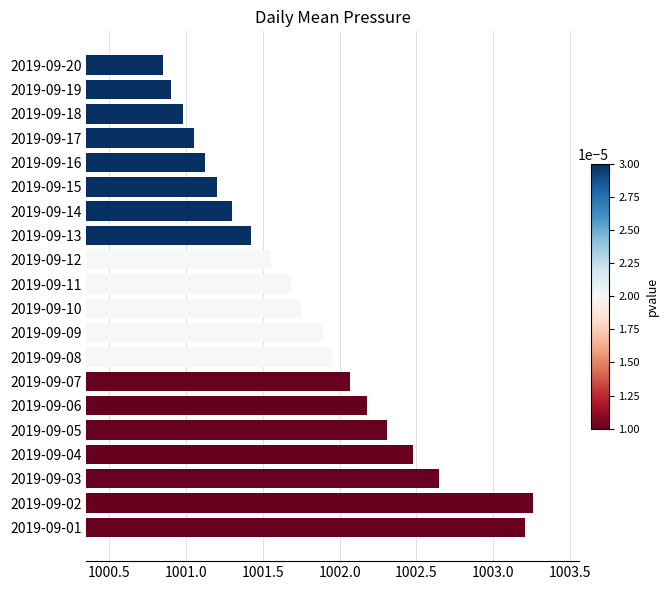

Which has a higher value, 2019-09-08 or 2019-09-16?

2019-09-08